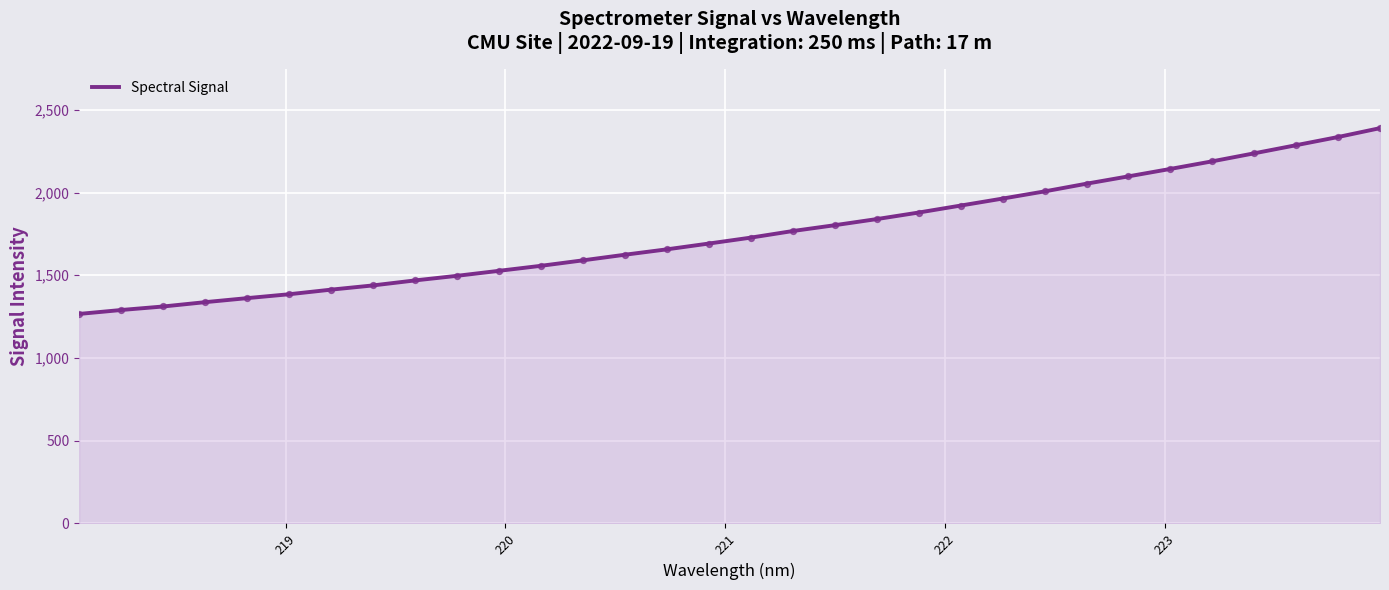

What is the maximum value shown in the chart?

2389.4